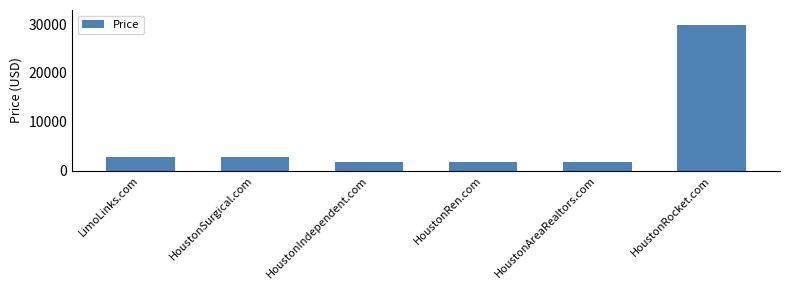

What value does the data have at LimoLinks.com, to the nearest 50?

2900